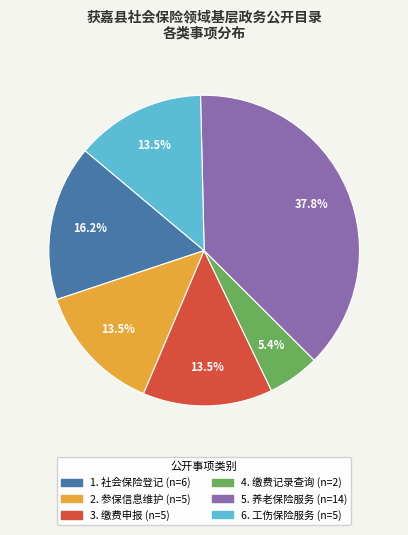

Is there a majority slice in this chart?

No